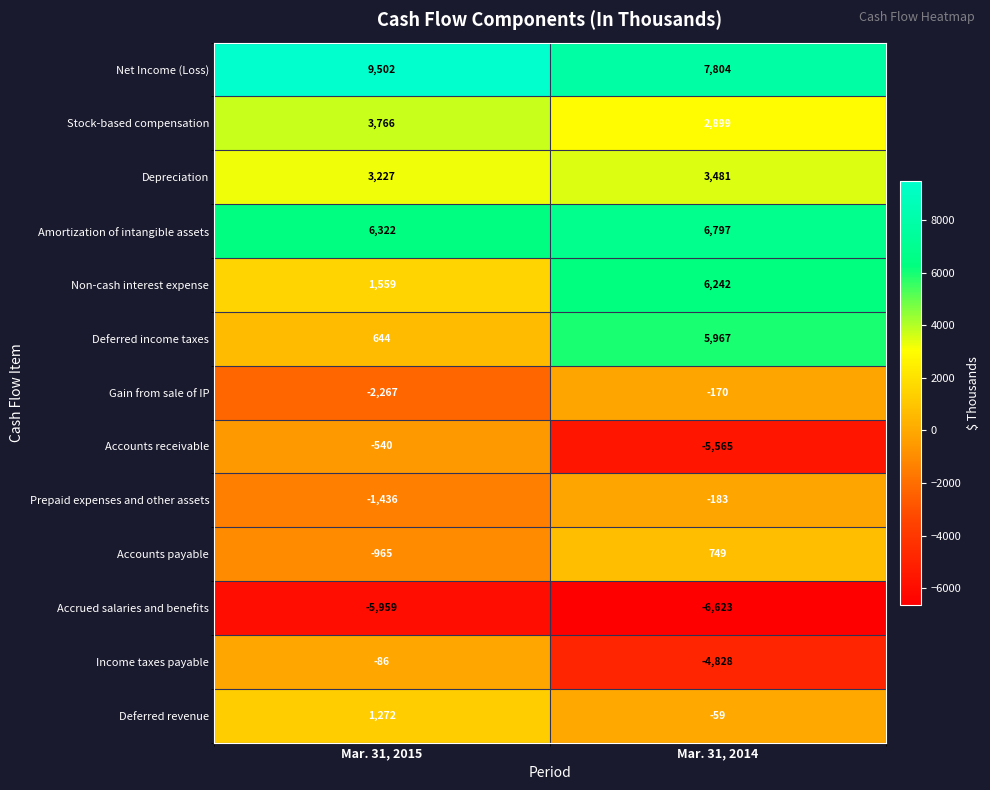

Rank the series by their maximum value, from highest to lowest.

Net Income (Loss), Amortization of intangible assets, Non-cash interest expense, Deferred income taxes, Stock-based compensation, Depreciation, Deferred revenue, Accounts payable, Income taxes payable, Gain from sale of IP, Prepaid expenses and other assets, Accounts receivable, Accrued salaries and benefits